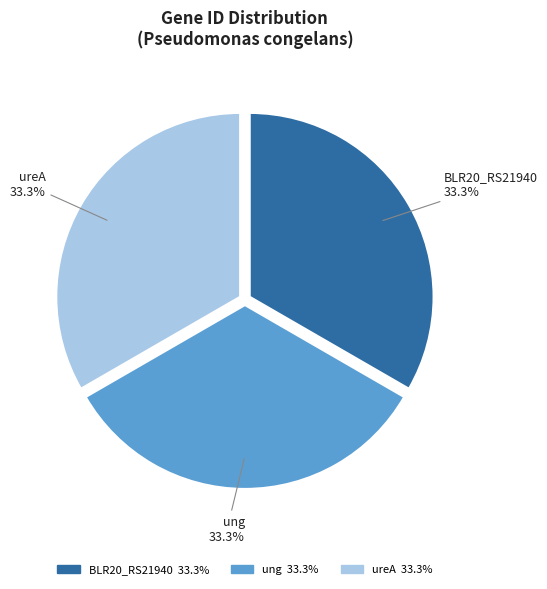

True or false: ung accounts for 27% of the total.

False